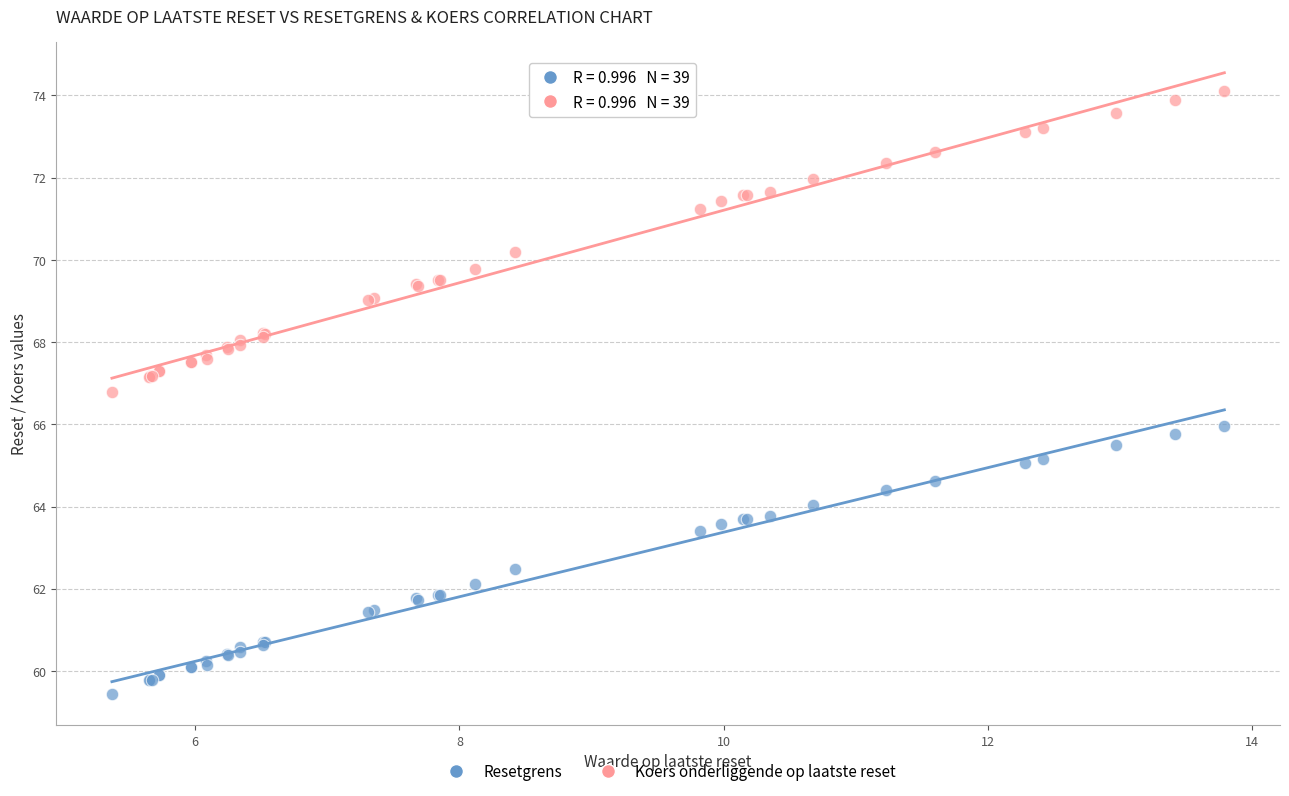

Which series contains the lowest Y value?

Resetgrens